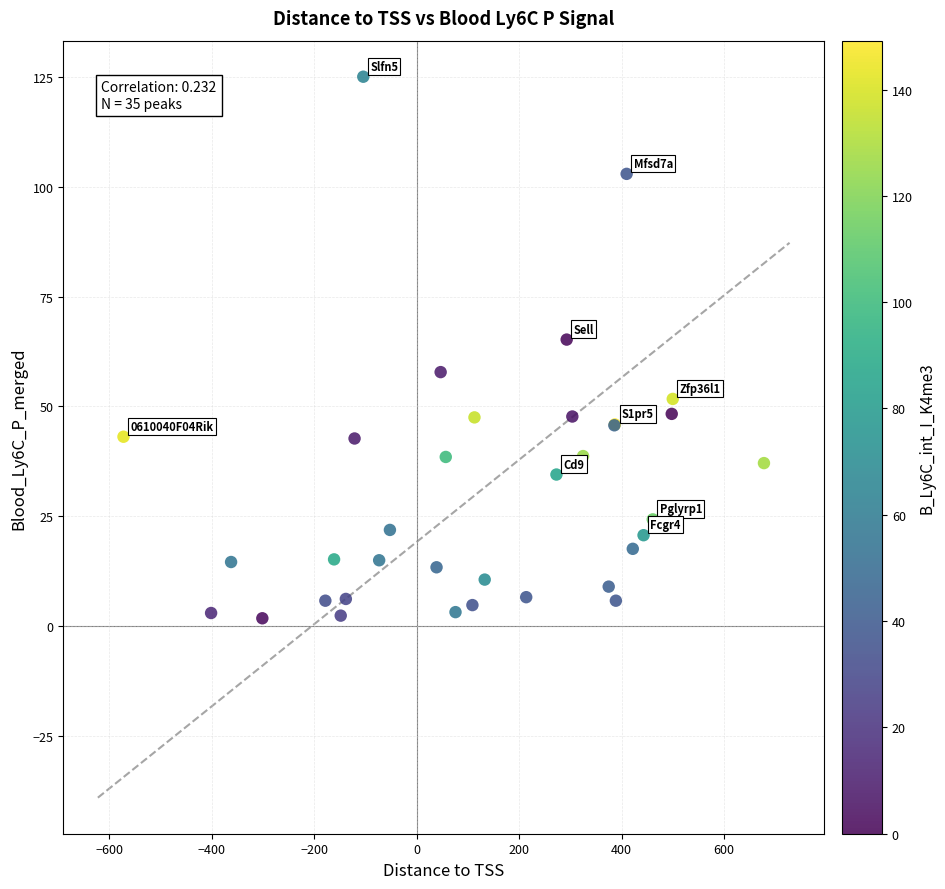

What Y value in the scatter plot is closest to 63?

65.2